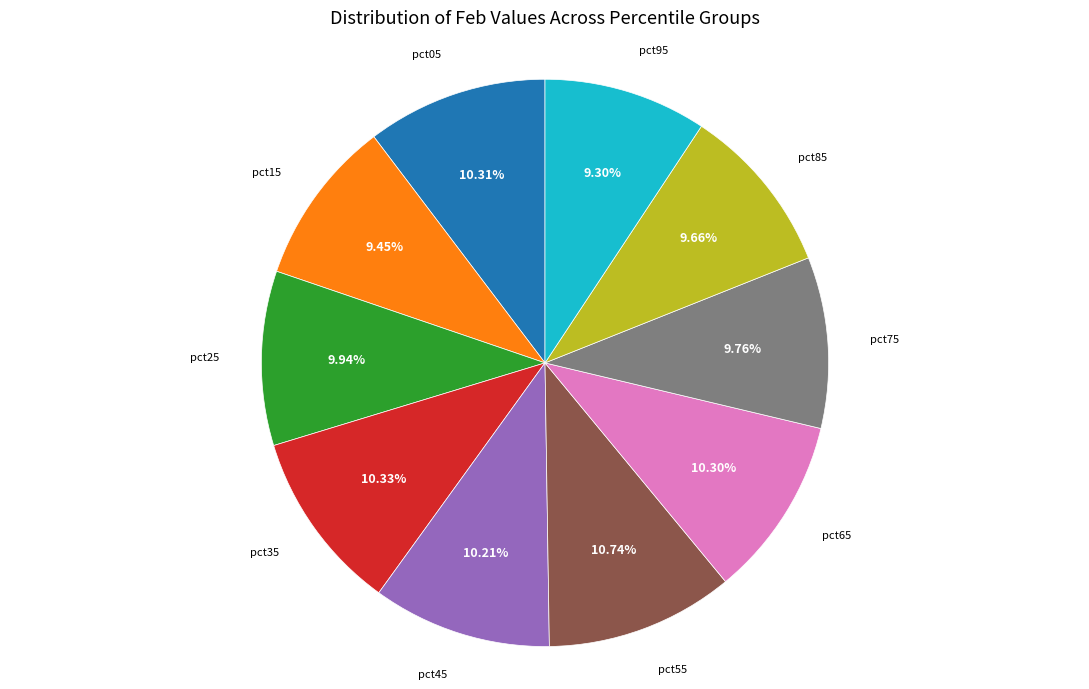

Is there any slice that represents more than half of the pie?

No